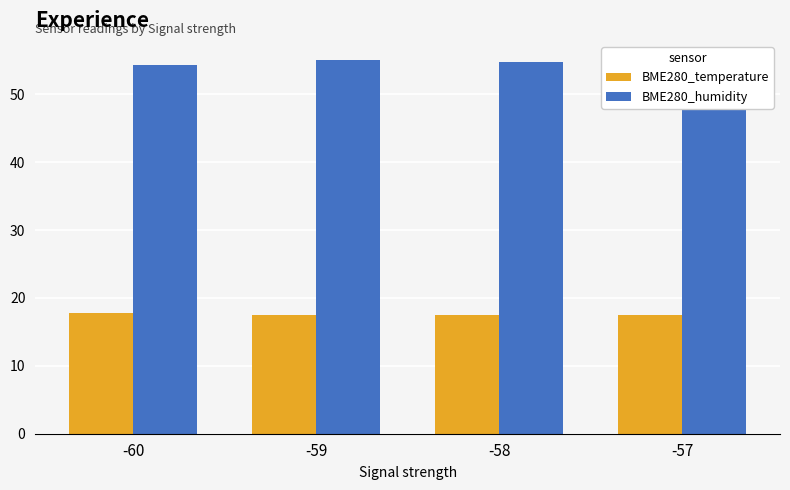

Does the chart contain any negative values?

No